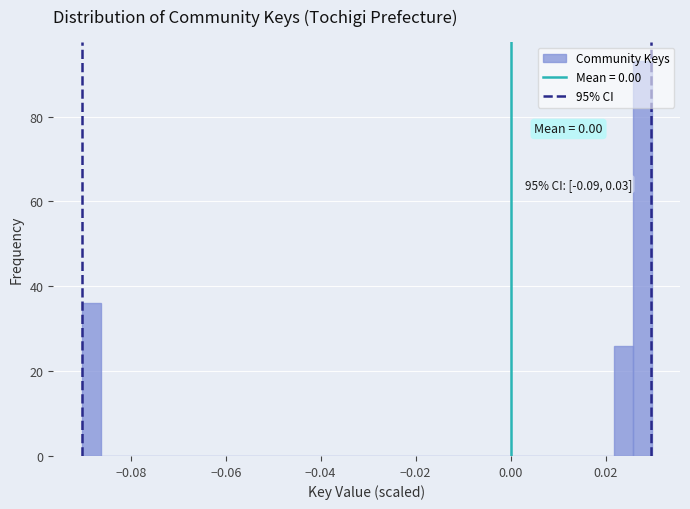

Around what value on the x-axis is the tallest bar? Give the approximate position of its centre, as read against the axis.

0.028